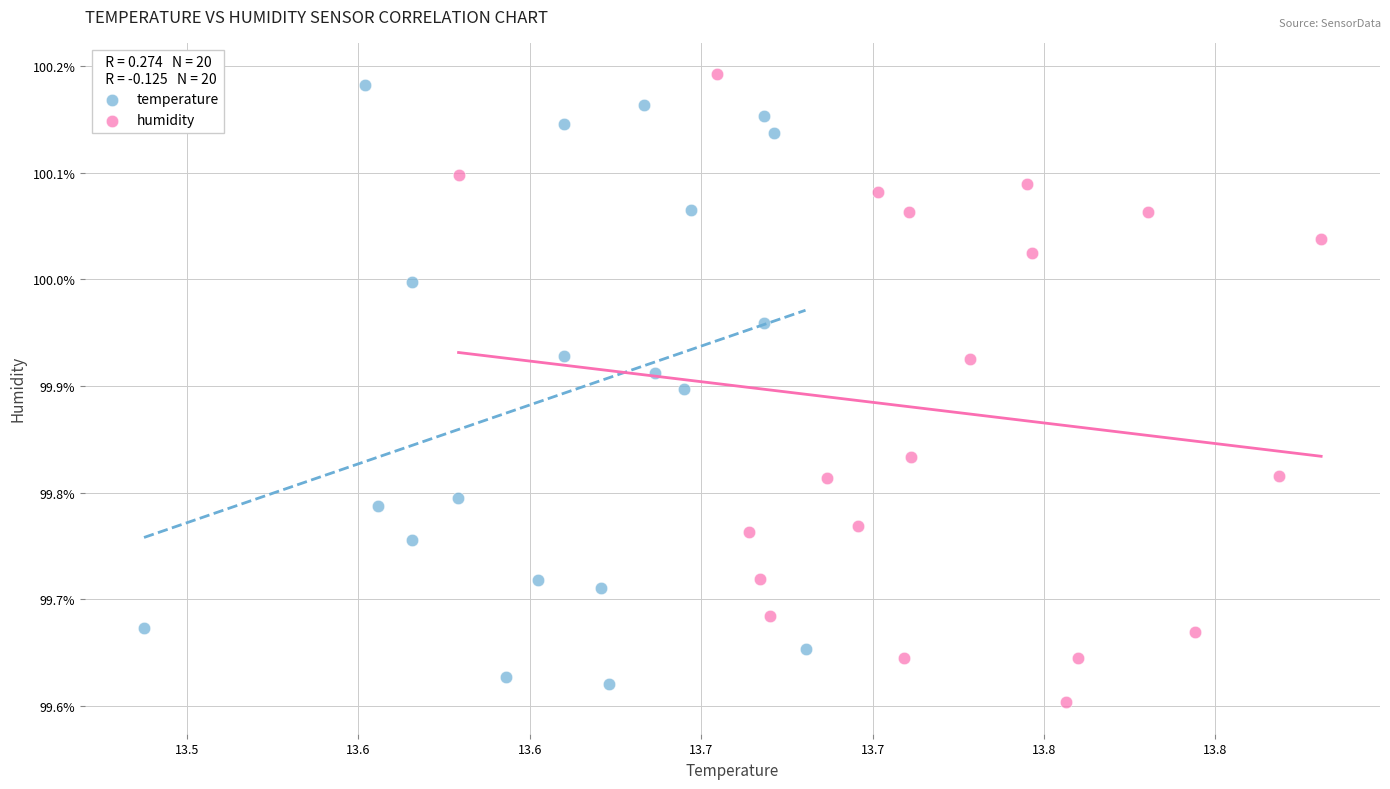

What are all the series names shown in the legend?

temperature, humidity